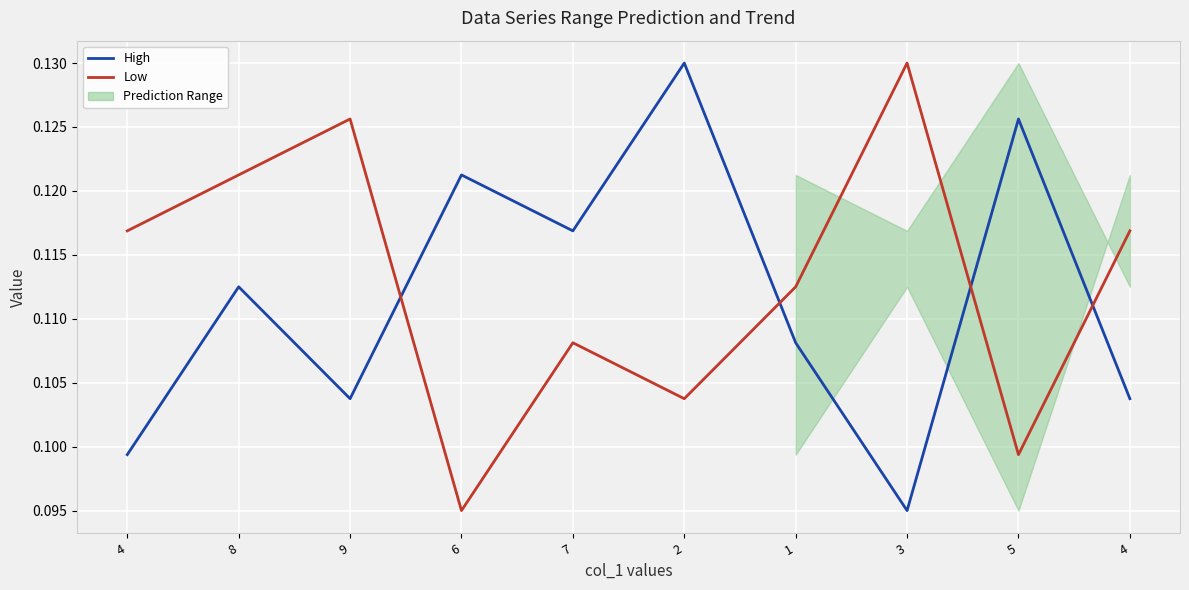

Reading left to right, list all the values displayed in this chart.

High: 4=0.1	8=0.1	9=0.1	6=0.1	7=0.1	2=0.1	1=0.1	3=0.1	5=0.1	4=0.1
Low: 4=0.1	8=0.1	9=0.1	6=0.1	7=0.1	2=0.1	1=0.1	3=0.1	5=0.1	4=0.1